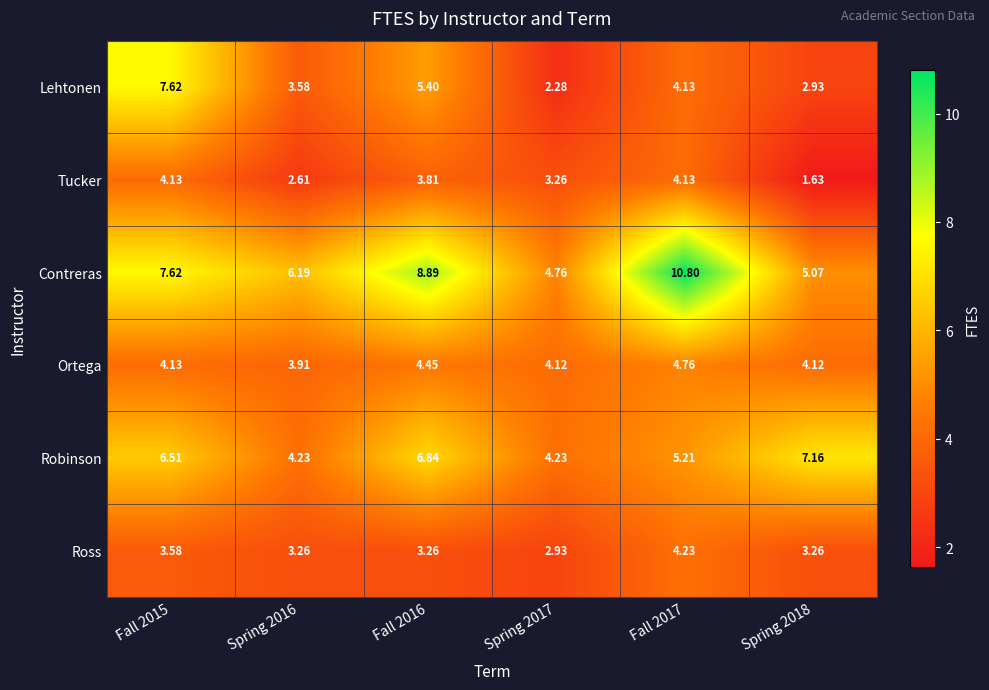

Which series has the largest total across all categories?

Contreras